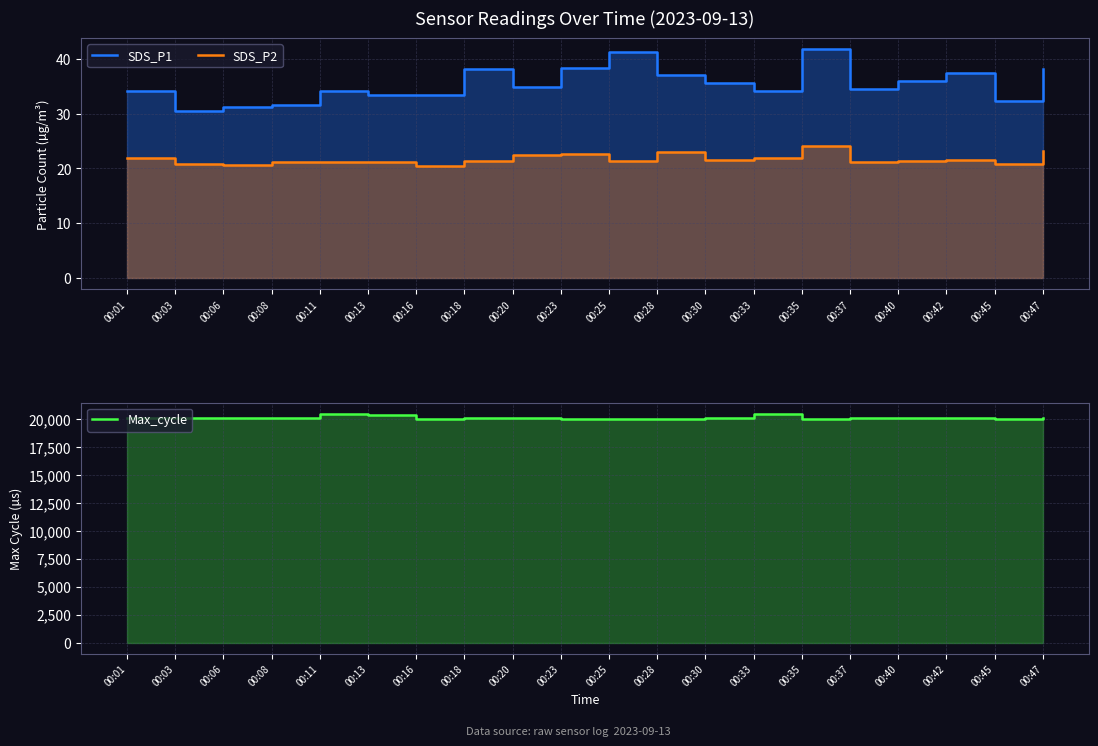

Rank the categories by SDS_P2 value from lowest to highest.

00:16, 00:06, 00:03, 00:45, 00:11, 00:37, 00:13, 00:08, 00:40, 00:18, 00:25, 00:30, 00:42, 00:01, 00:33, 00:20, 00:23, 00:28, 00:47, 00:35